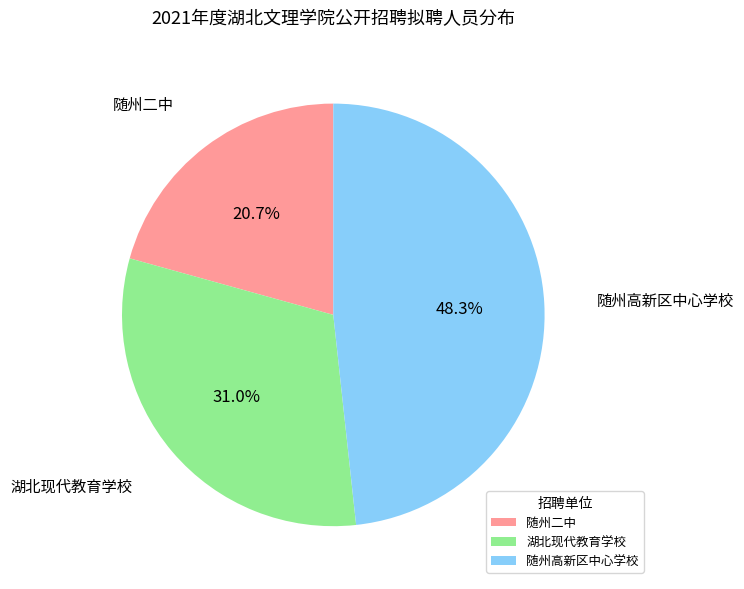

What is the total percentage of 随州二中 and 随州高新区中心学校?

69.0%